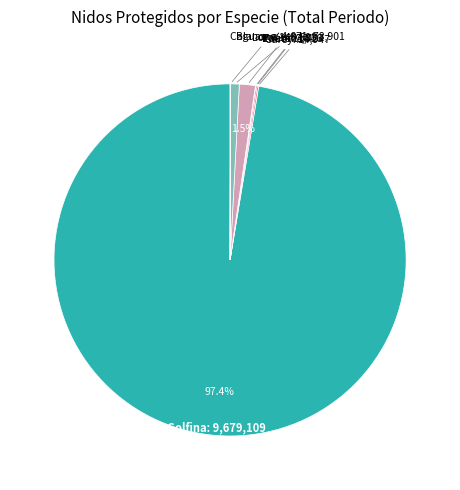

Is there any slice that represents more than half of the pie?

Yes